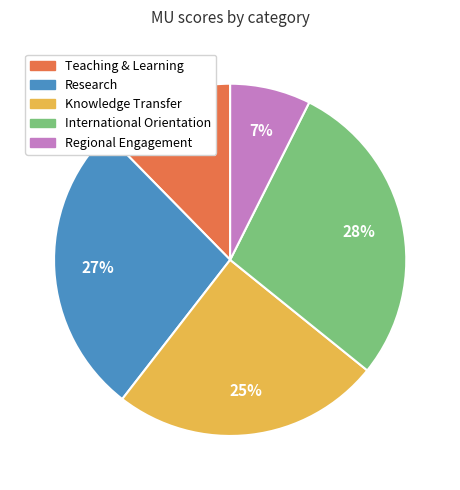

Which category has the smallest portion of the pie?

Regional Engagement